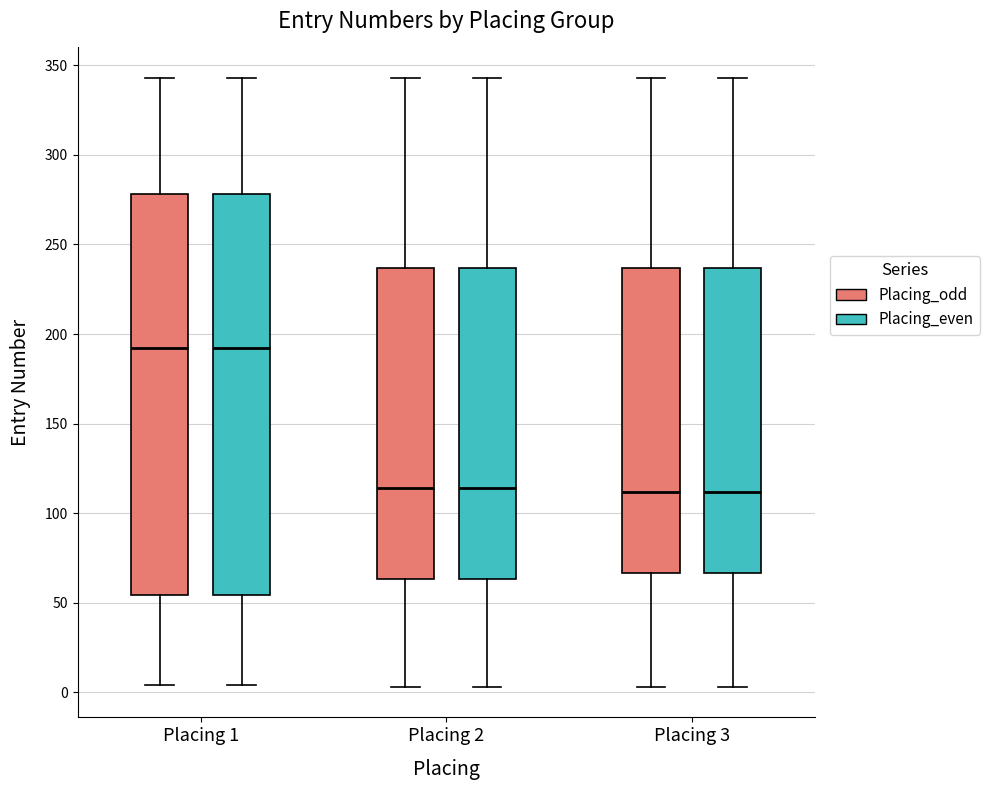

Reading left to right, read every box against the y-axis: the position of its median line, the range the box covers, and the ends of its whiskers. The values are not printed on the chart, so give them approximately, as read against the axis.

Placing 1 (Placing_odd): median 190, box 55 to 280, whiskers 5 to 345
Placing 1 (Placing_even): median 190, box 55 to 280, whiskers 5 to 345
Placing 2 (Placing_odd): median 115, box 65 to 235, whiskers 5 to 345
Placing 2 (Placing_even): median 115, box 65 to 235, whiskers 5 to 345
Placing 3 (Placing_odd): median 110, box 65 to 235, whiskers 5 to 345
Placing 3 (Placing_even): median 110, box 65 to 235, whiskers 5 to 345